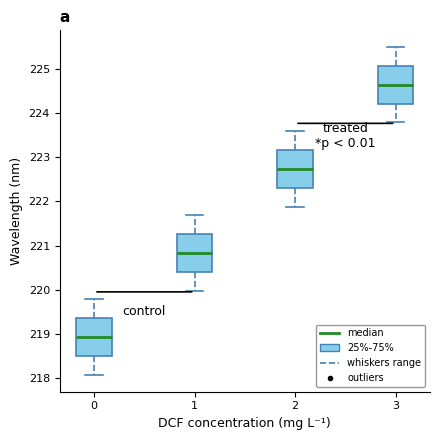

Which box has the lowest median line?

0